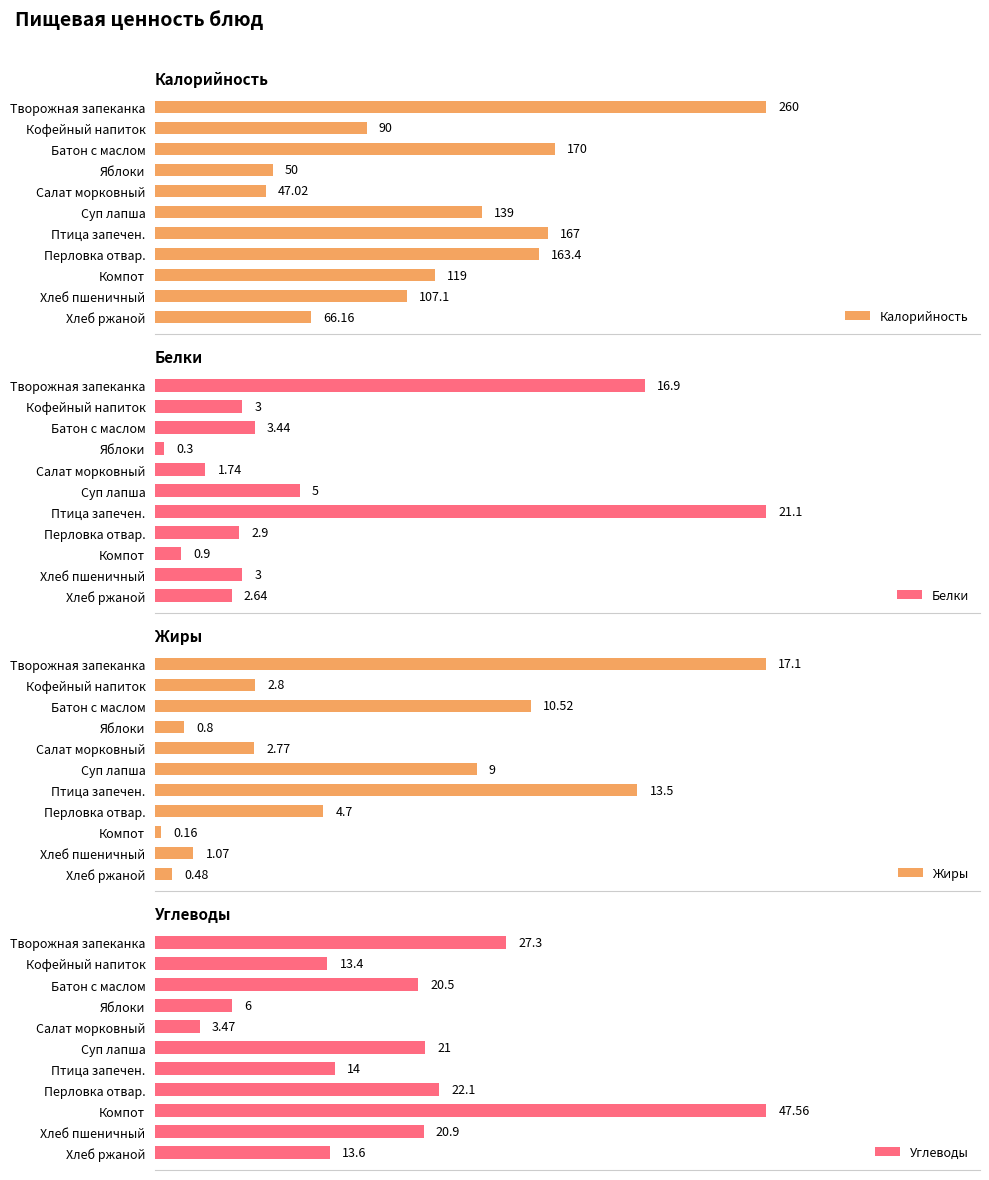

Where is Углеводы nearest to the value 25?

Творожная запеканка